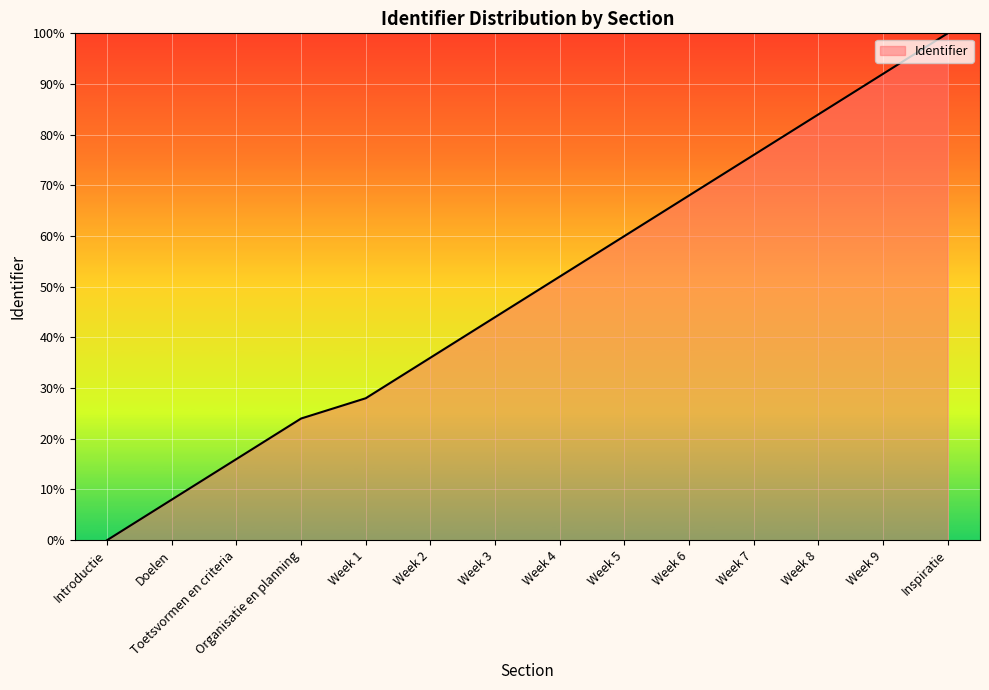

What is the difference between the values at Organisatie en planning and Week 9?

68.0